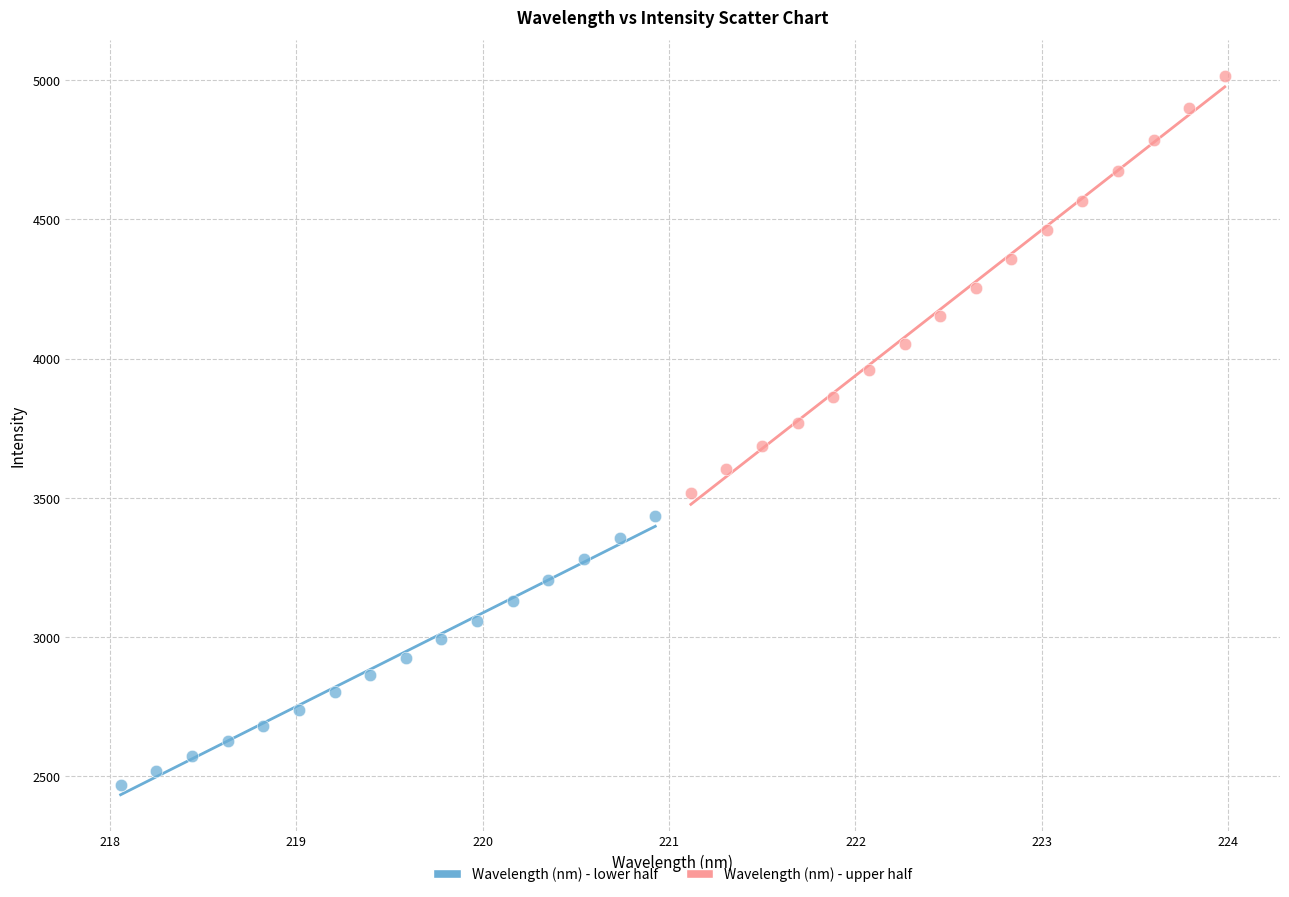

Which series has the largest Y range (max minus min)?

Wavelength (nm) - upper half